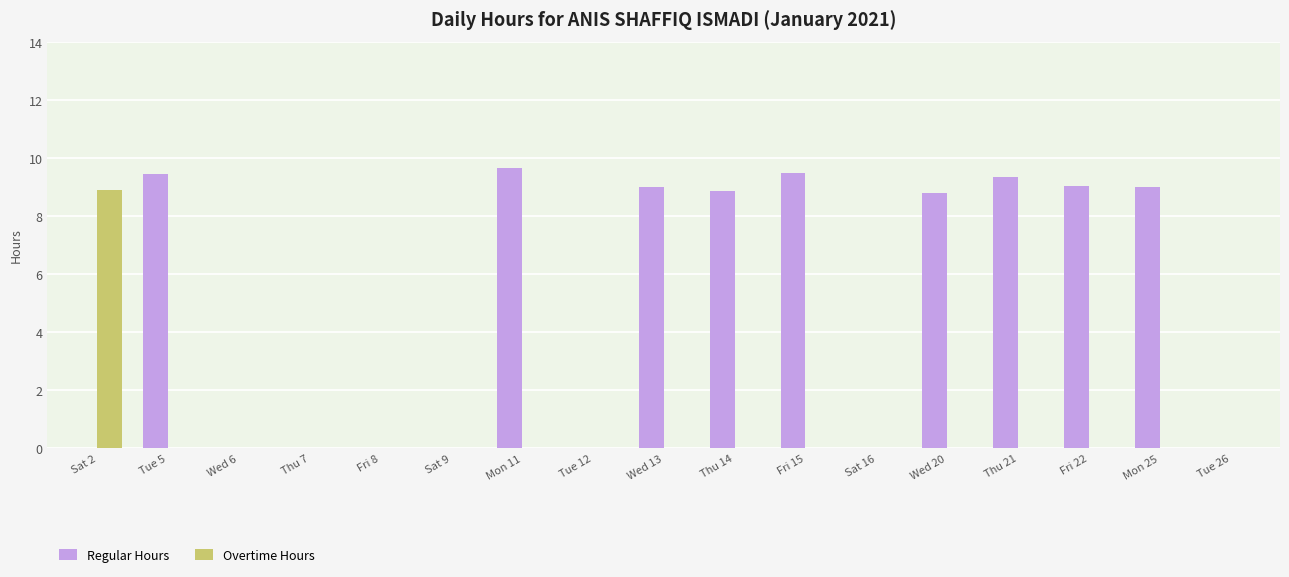

What is the sum of all Overtime Hours values?

8.9